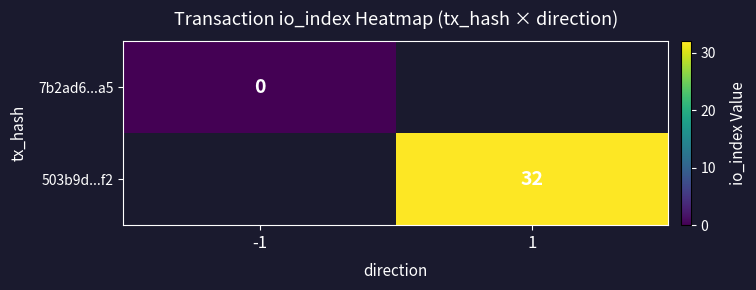

Is the value of 7b2ad6...a5 at 1 greater than the value of 503b9d...f2 at -1?

No